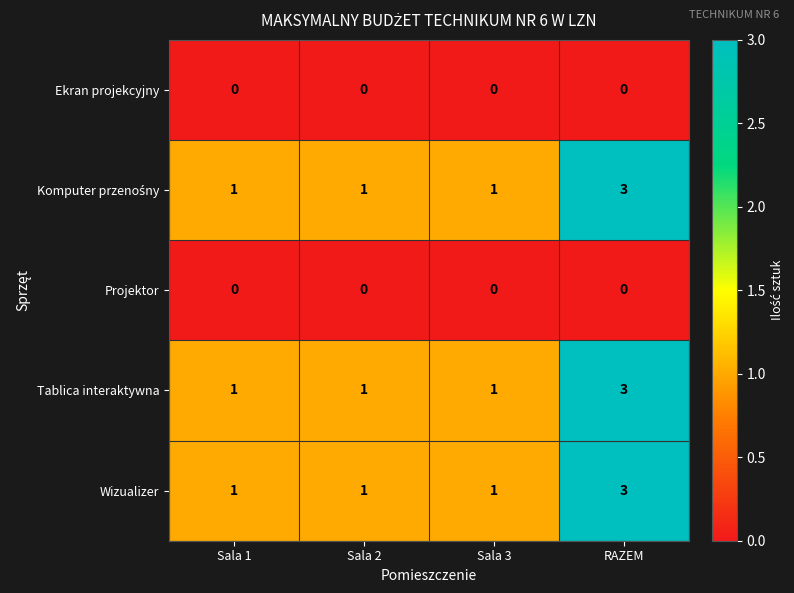

What is the difference between the highest and lowest values at Sala 3?

1